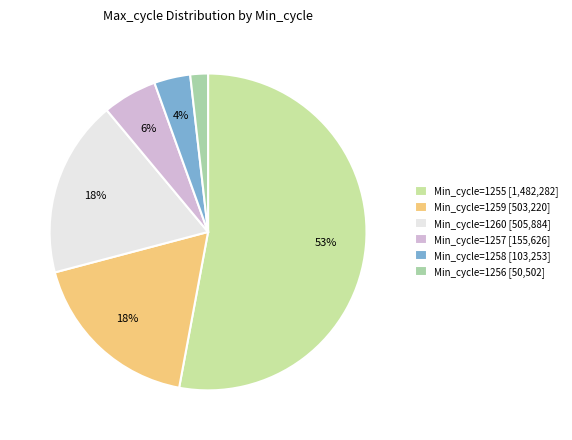

Count the number of slices in the pie.

6